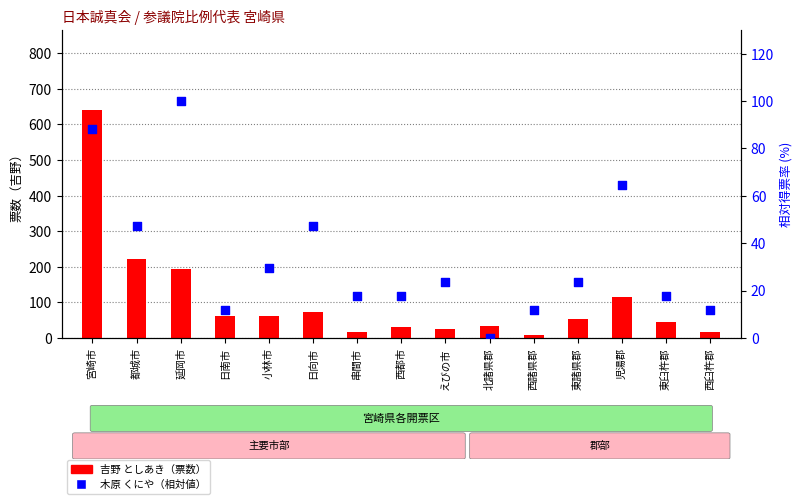

What are all the series names shown in the legend?

吉野 としあき（票数）, 木原 くにや（相対値）